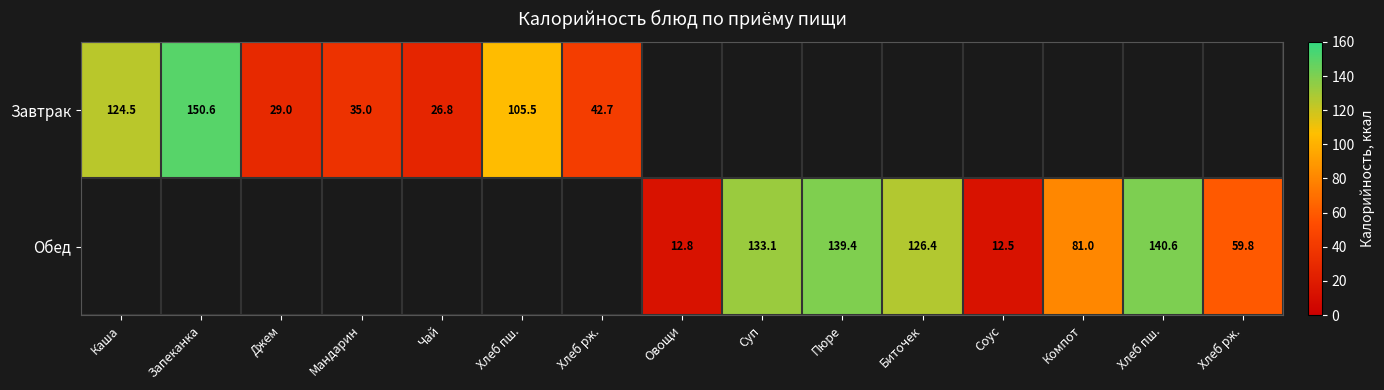

The value of Завтрак at Чай is 26.8. True or false?

True